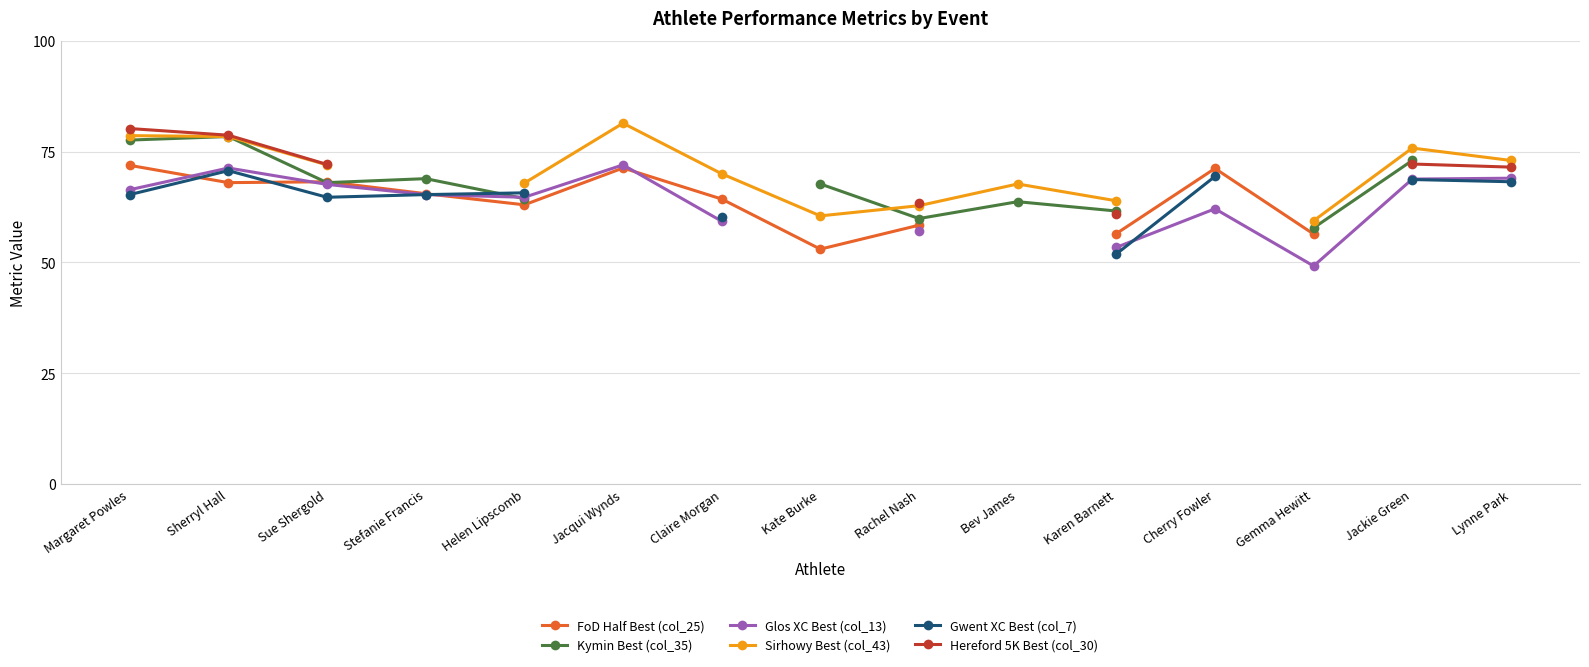

Is it true that Hereford 5K Best (col_30) equals 78.7 at Sherryl Hall?

True